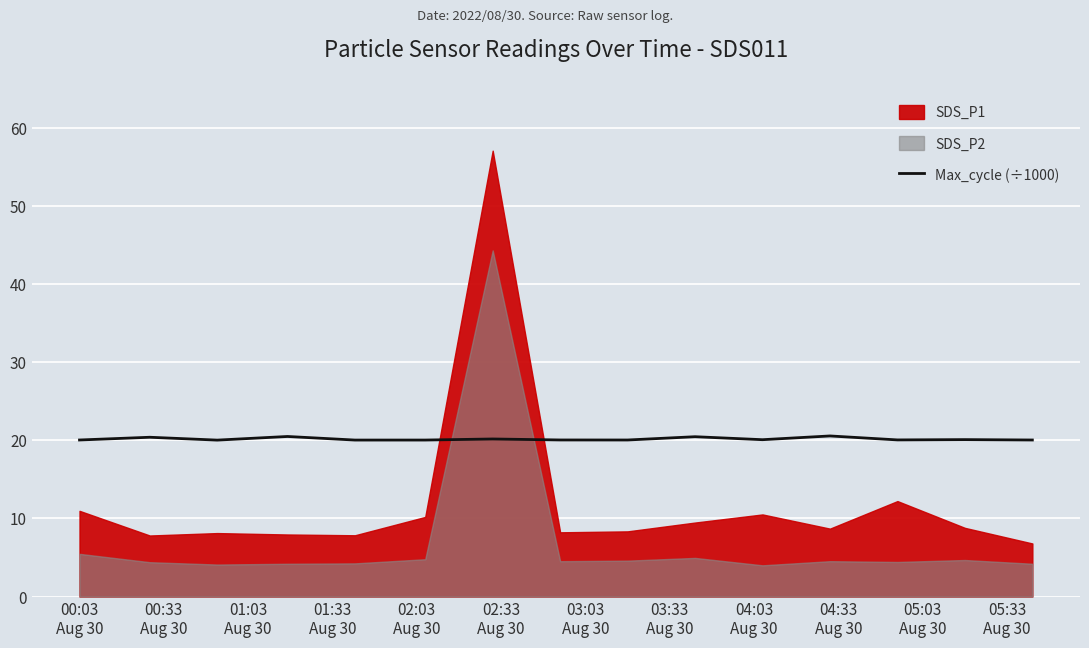

What is the lowest value of the Max_cycle (÷1000) series?

20.0